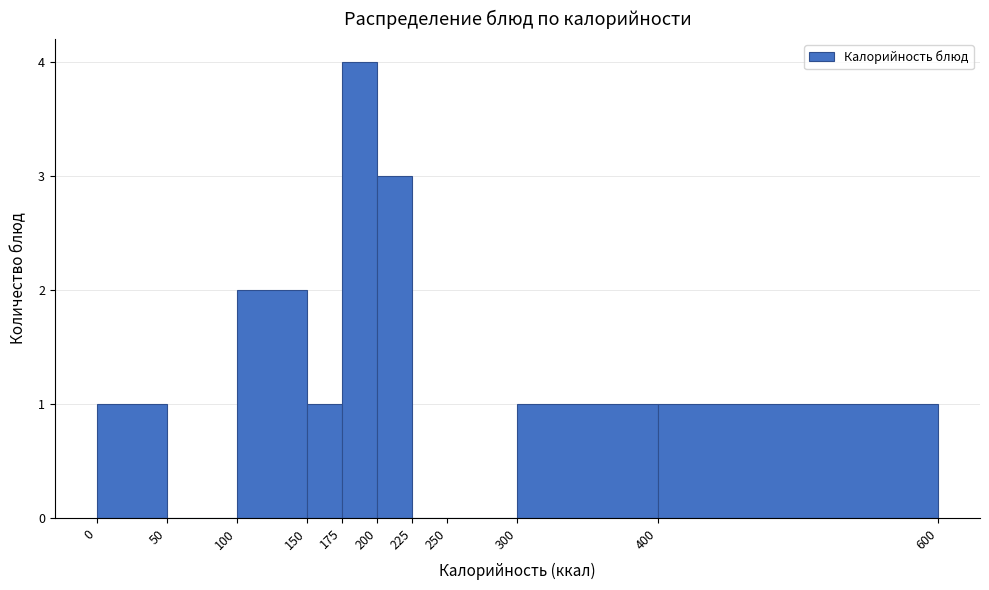

How tall is the bar that spans 0 to 50 on the x-axis? The values are not printed on the chart, so give them approximately, as read against the axis.

1